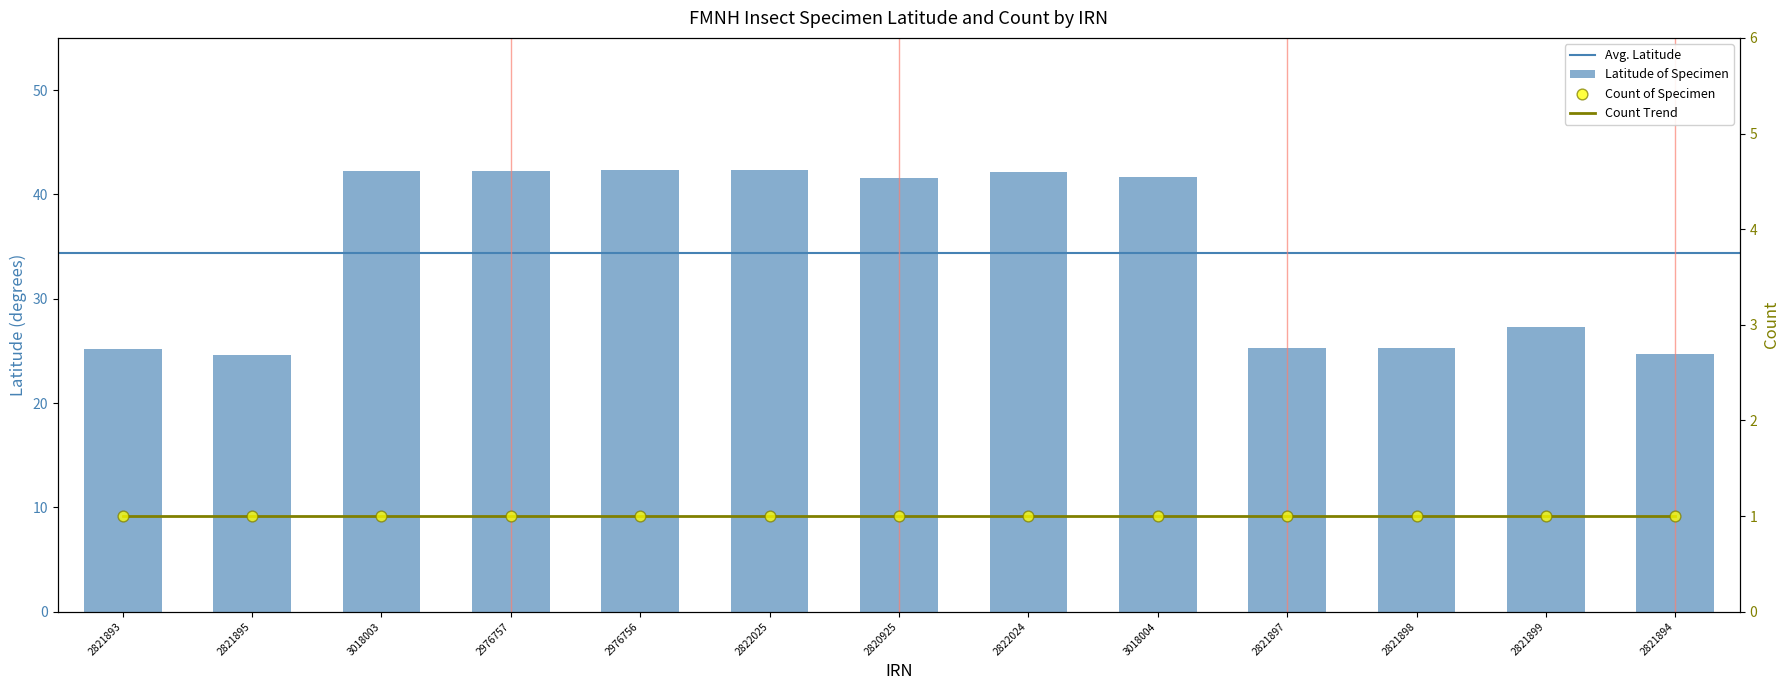

Approximately how many times larger is the value at 2976756 compared to 2820925?

1.0